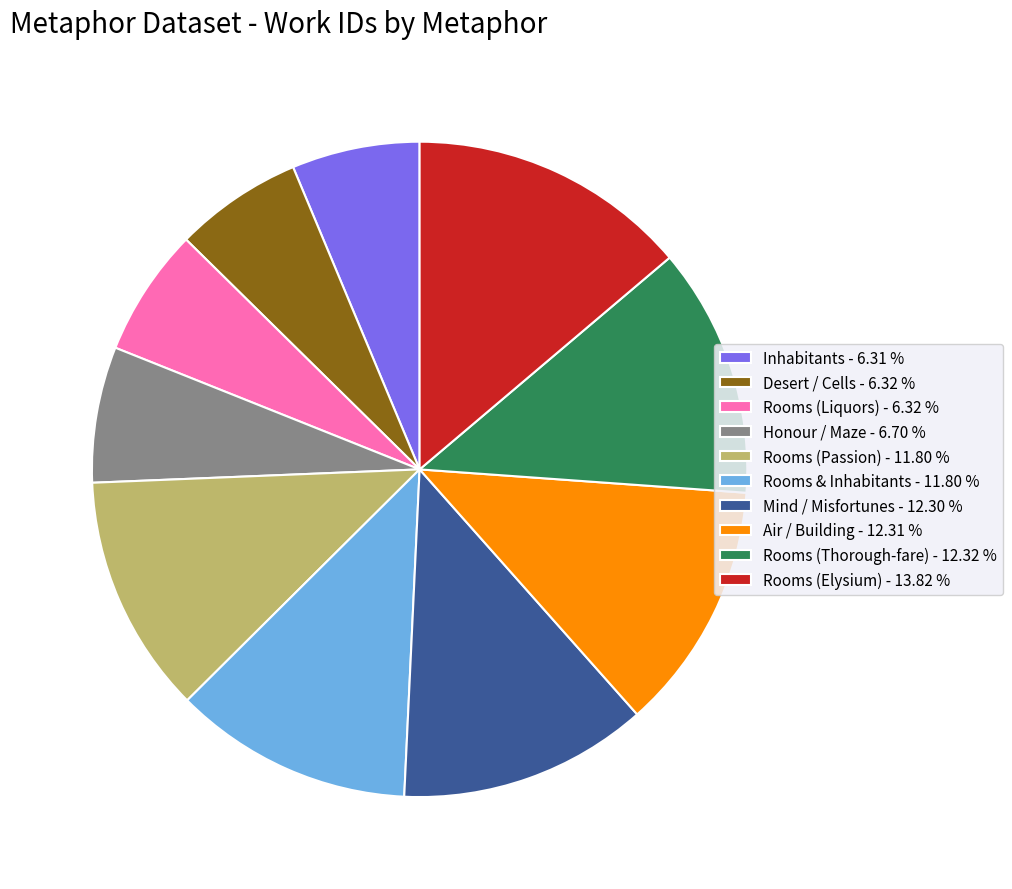

What is the largest slice in the pie chart?

Rooms (Elysium)